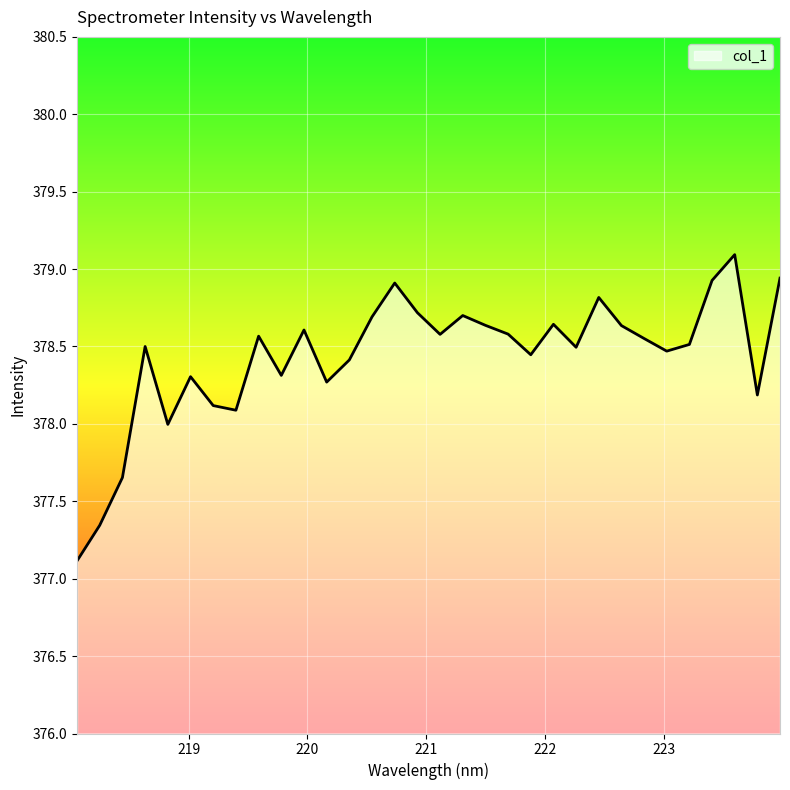

What is the greatest value displayed?

379.1